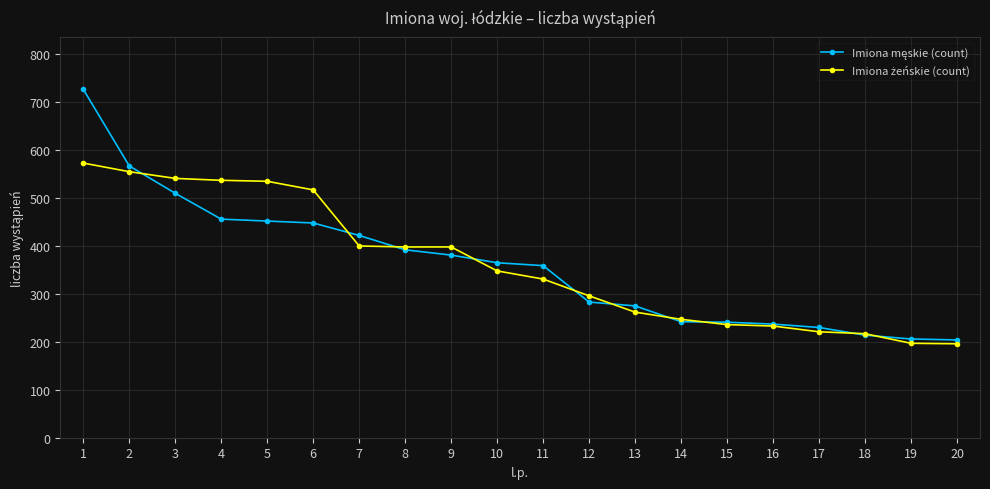

How many categories are shown in the chart?

20